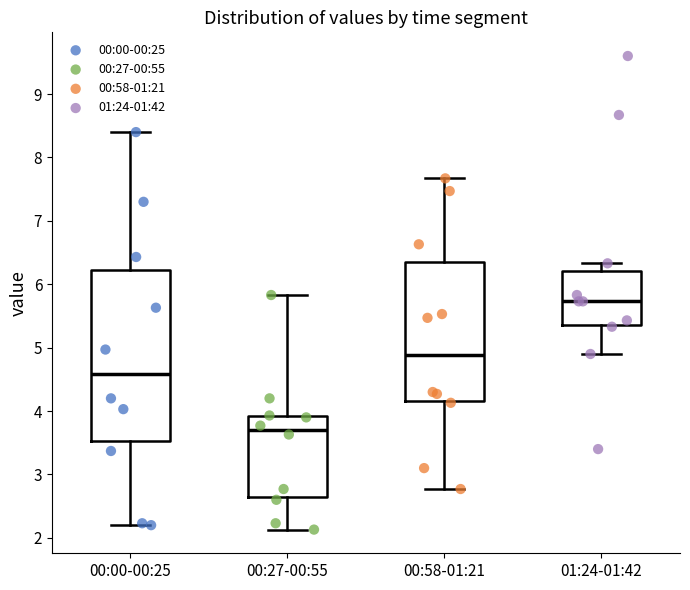

Reading left to right, transcribe this box plot: for each box, give where its median line is, the range the box spans, and where its two whiskers end, as read against the y-axis. The values are not printed on the chart, so give them approximately, as read against the axis.

00:00-00:25: median 4.6, box 3.5 to 6.2, whiskers 2.2 to 8.4
00:27-00:55: median 3.7, box 2.6 to 3.9, whiskers 2.1 to 5.8
00:58-01:21: median 4.9, box 4.2 to 6.4, whiskers 2.8 to 7.7
01:24-01:42: median 5.7, box 5.4 to 6.2, whiskers 4.9 to 6.3